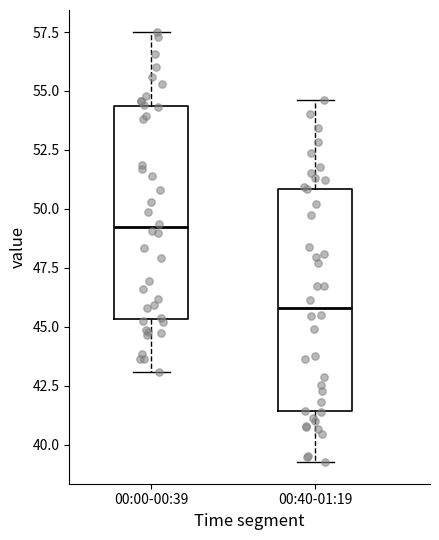

Reading left to right, transcribe this box plot: for each box, give where its median line is, the range the box spans, and where its two whiskers end, as read against the y-axis. The values are not printed on the chart, so give them approximately, as read against the axis.

00:00-00:39: median 49.0, box 45.5 to 54.5, whiskers 43.0 to 57.5
00:40-01:19: median 46.0, box 41.5 to 51.0, whiskers 39.5 to 54.5